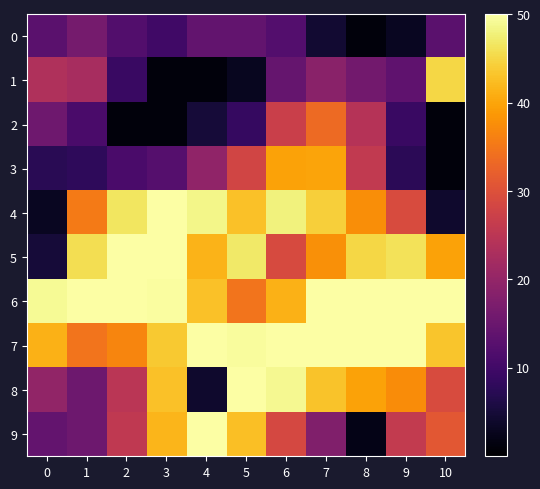

Which series has the widest spread of values?

9